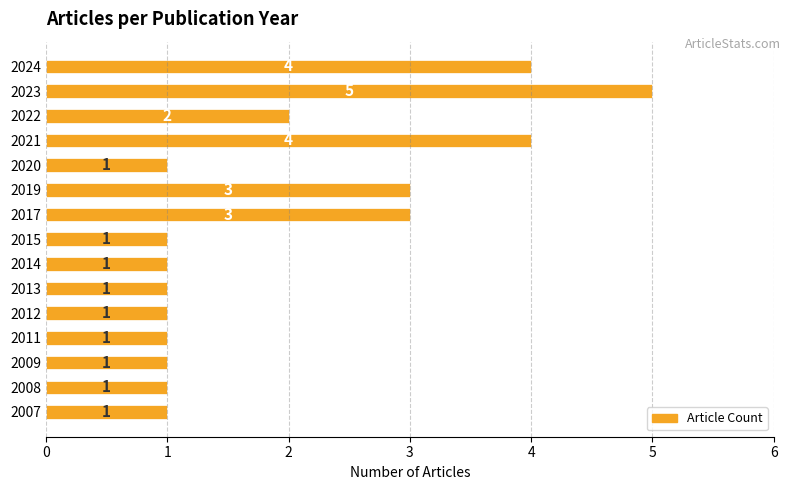

Which has a higher value, 2022 or 2012?

2022